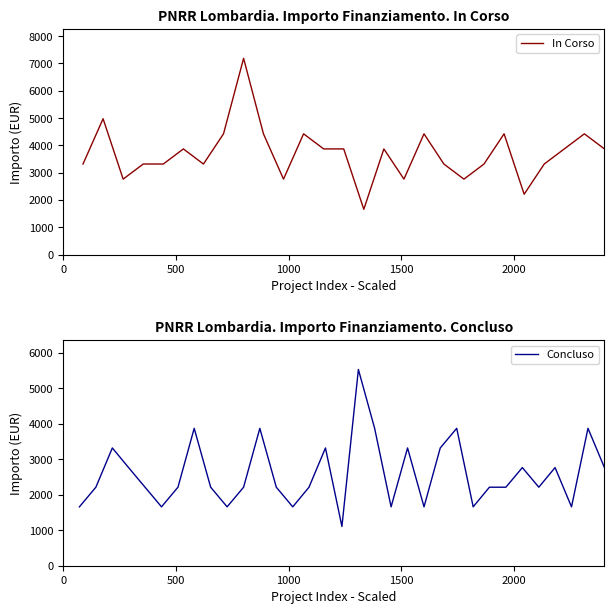

True or false: Fascia B has more than 1 interior local peaks.

True